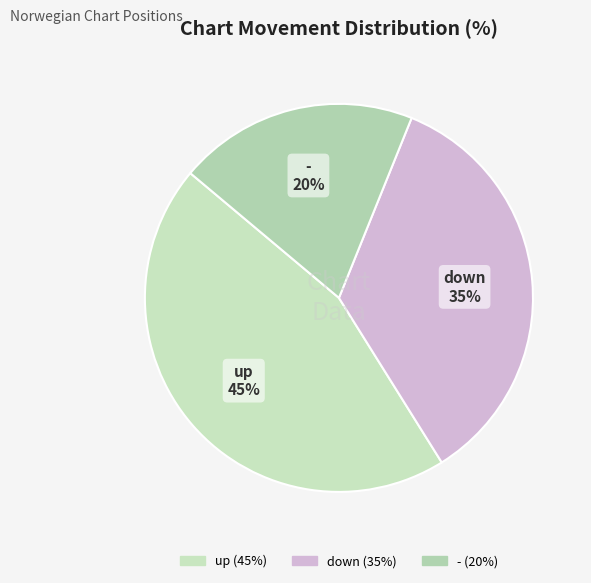

Combined, do up and - account for over 50%?

Yes